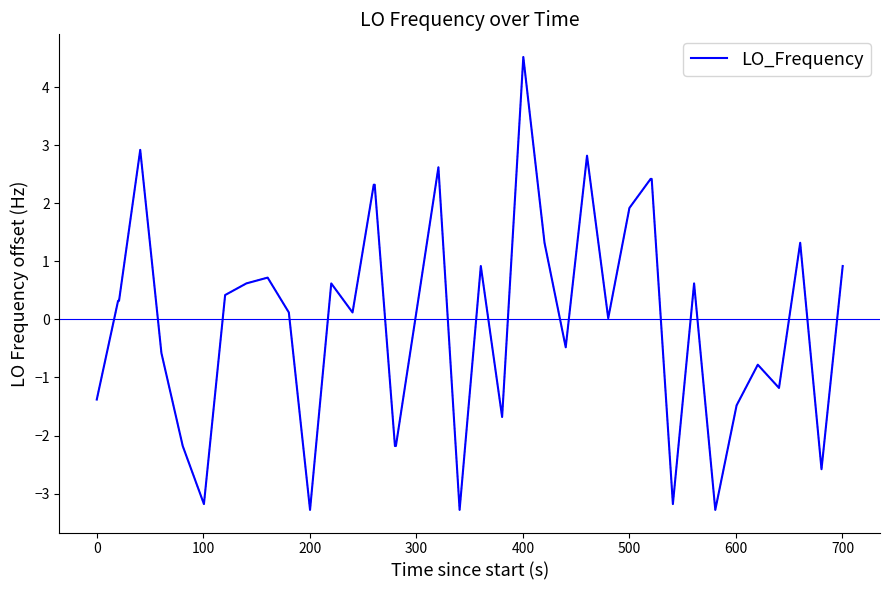

What is the smallest value displayed?

-3.3